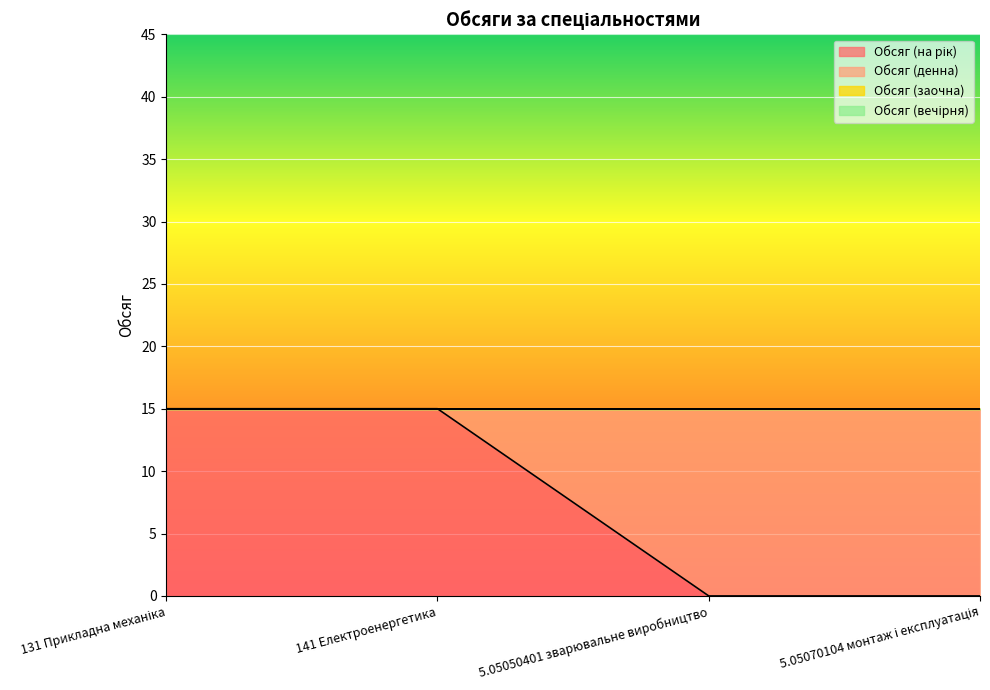

After their last crossing, which series has the higher values: Обсяг (на рік) or Обсяг (денна)?

Обсяг (денна)